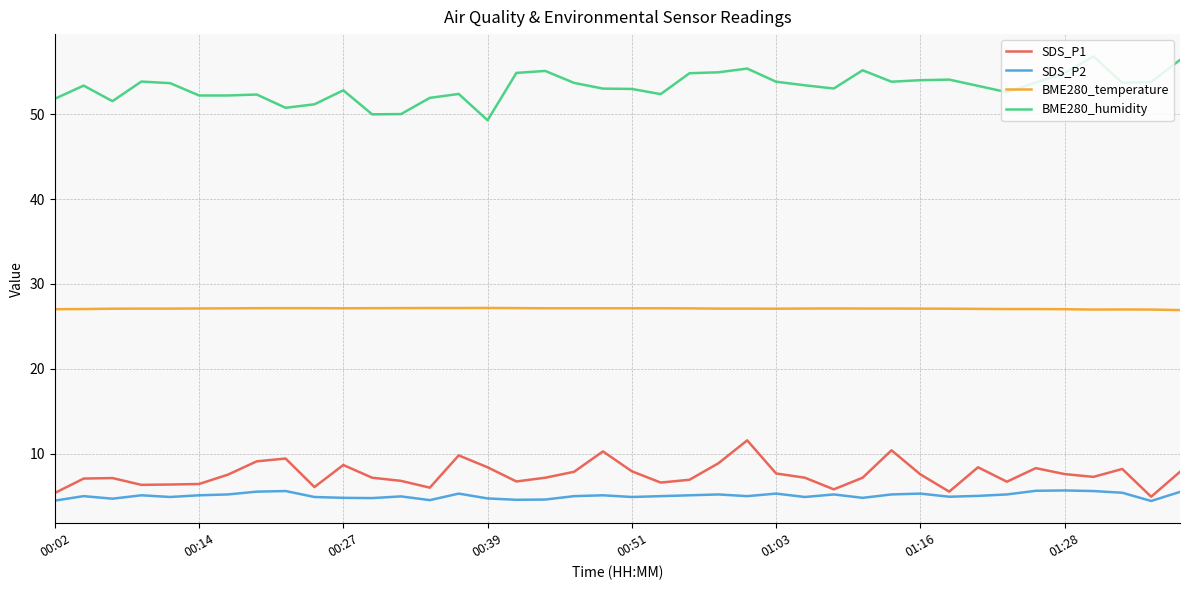

Rank the series by their maximum value, from highest to lowest.

BME280_humidity, BME280_temperature, SDS_P1, SDS_P2